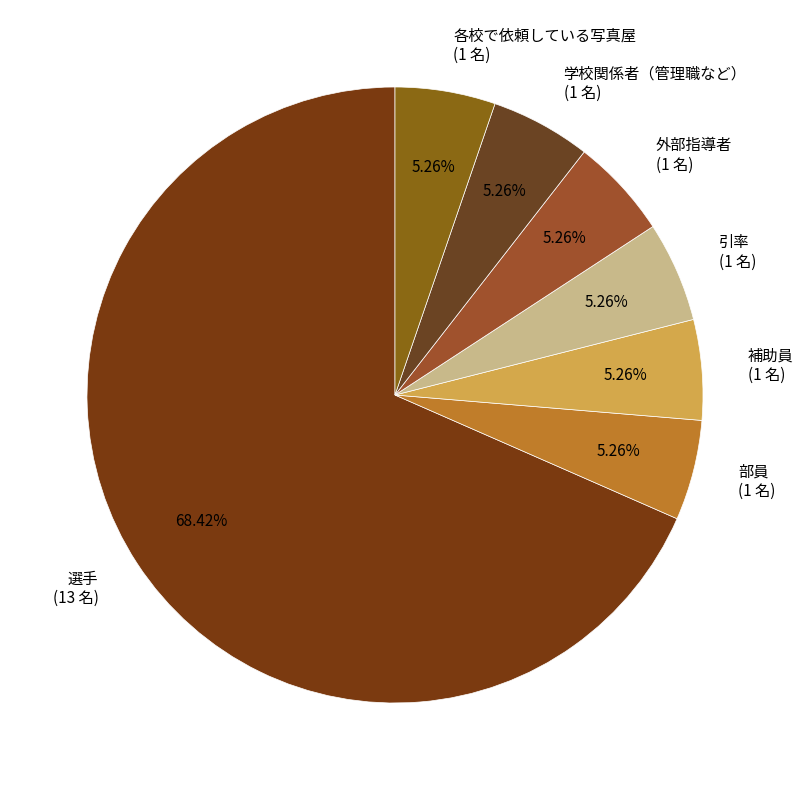

Which slice represents more than half of the pie?

選手